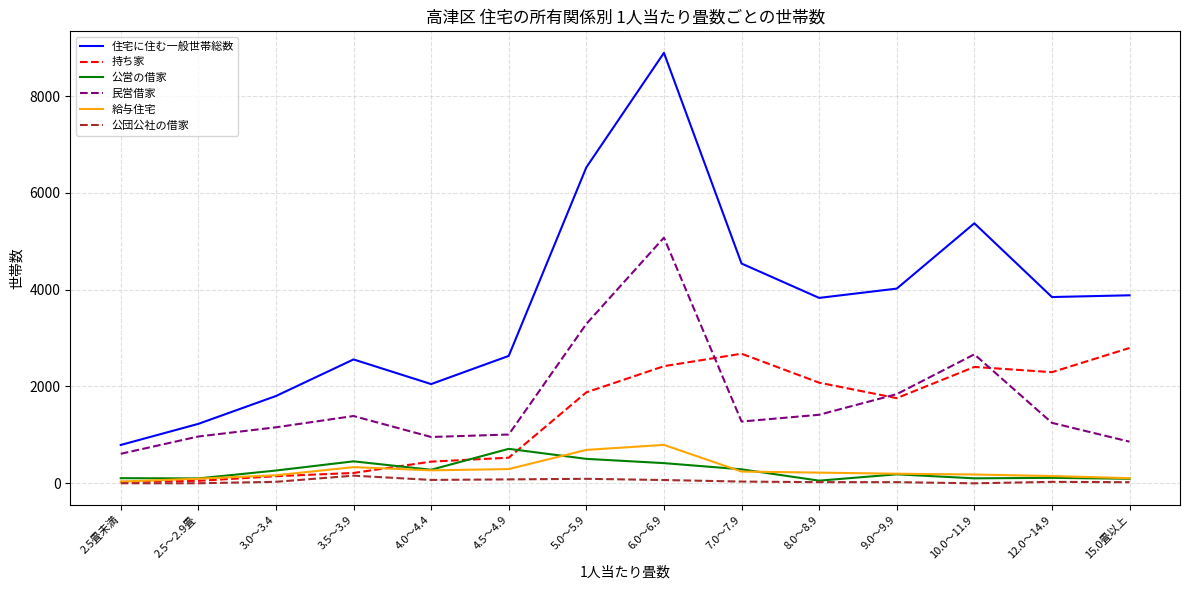

What is the lowest value of the 民営借家 series?

610